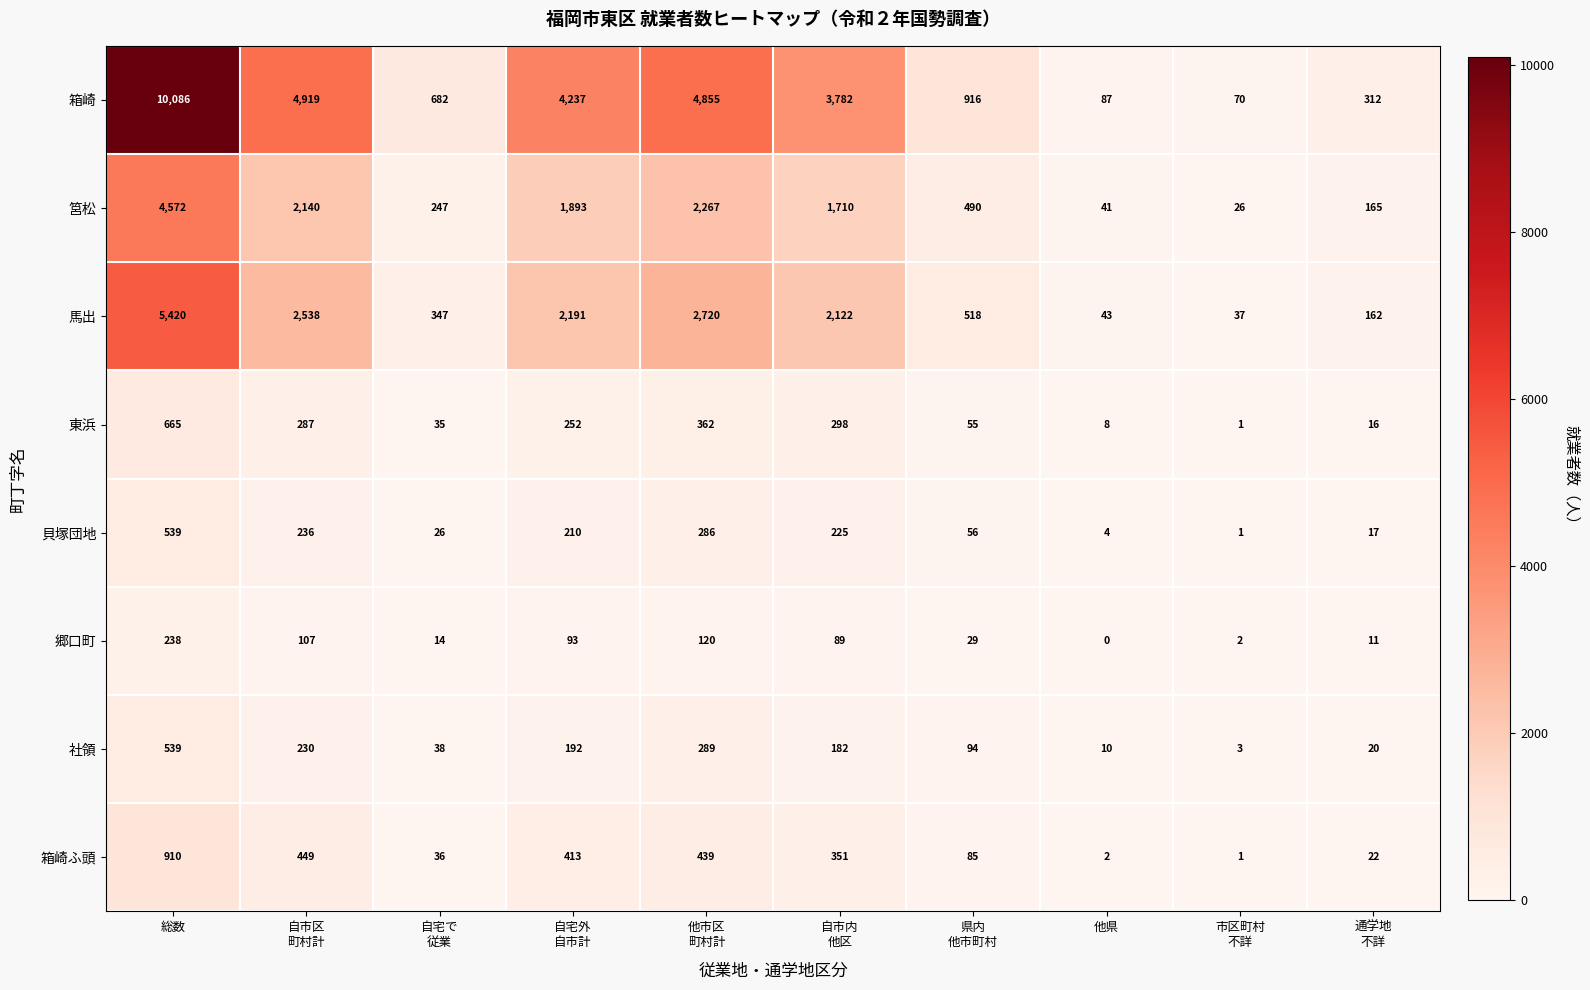

What is the maximum value shown in the chart?

10086